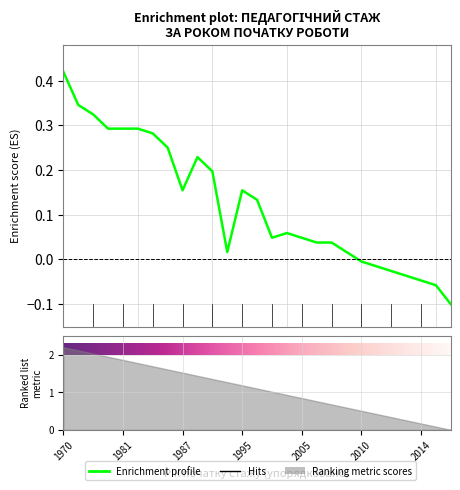

True or false: the data shows -0.0 at 2010.

False